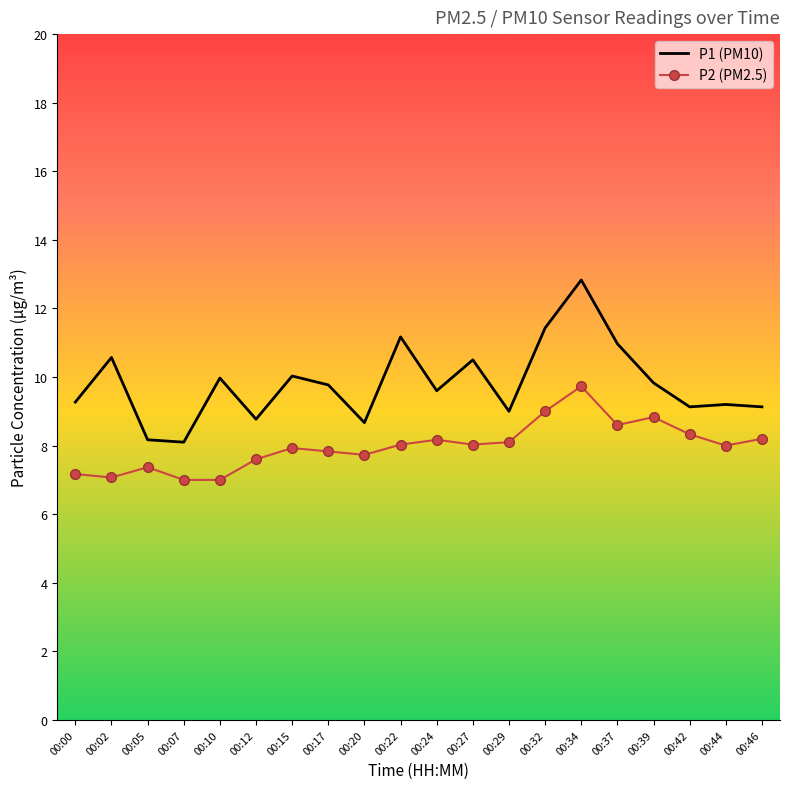

Read the P1 (PM10) value at 00:17.

9.8